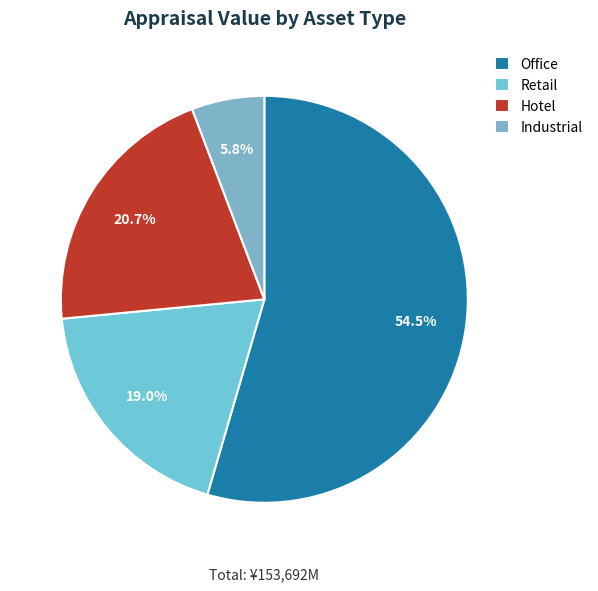

Which has a higher value, Office or Retail?

Office